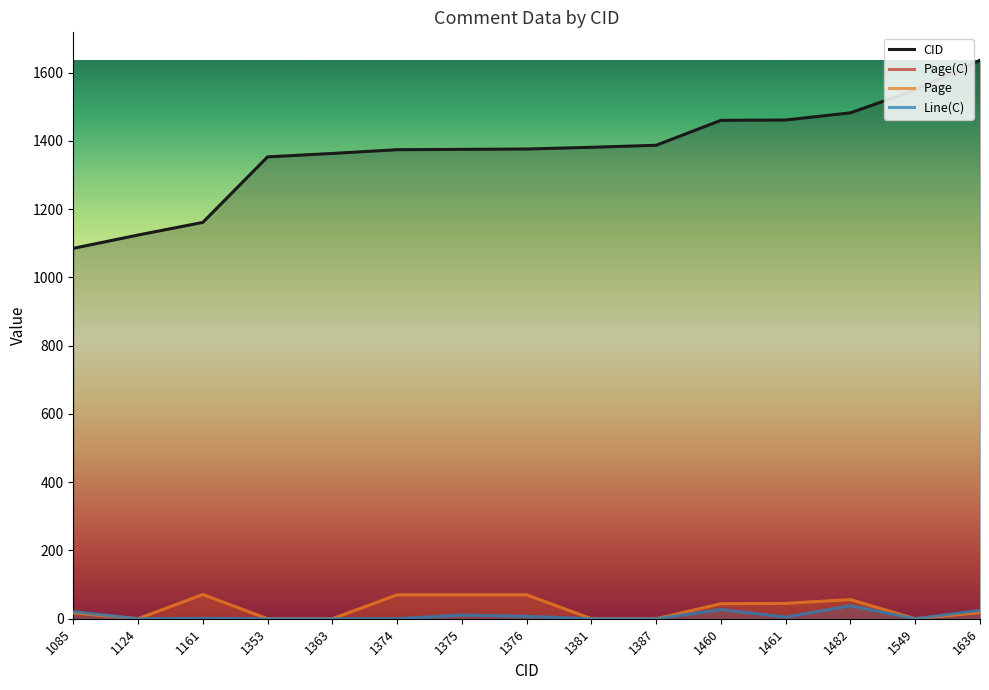

How many categories are shown in the chart?

15